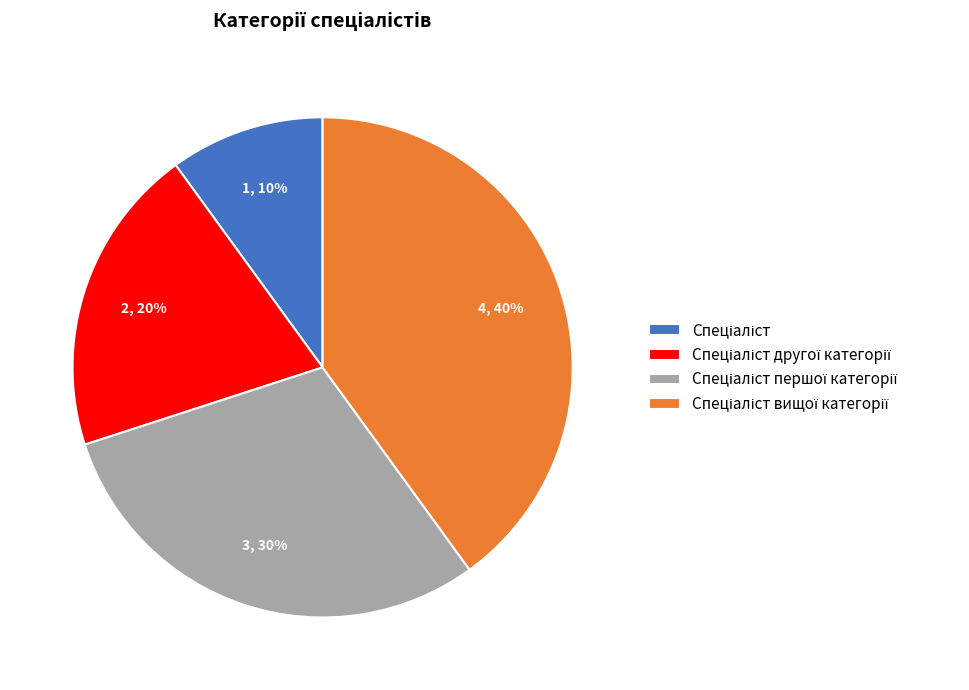

Is there a majority slice in this chart?

No